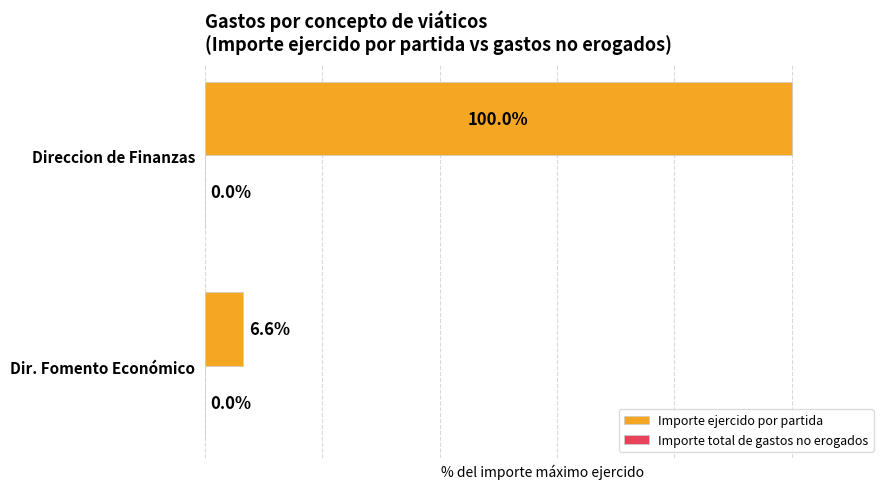

At which category does the chart reach its minimum across all series?

Dir. Fomento Económico